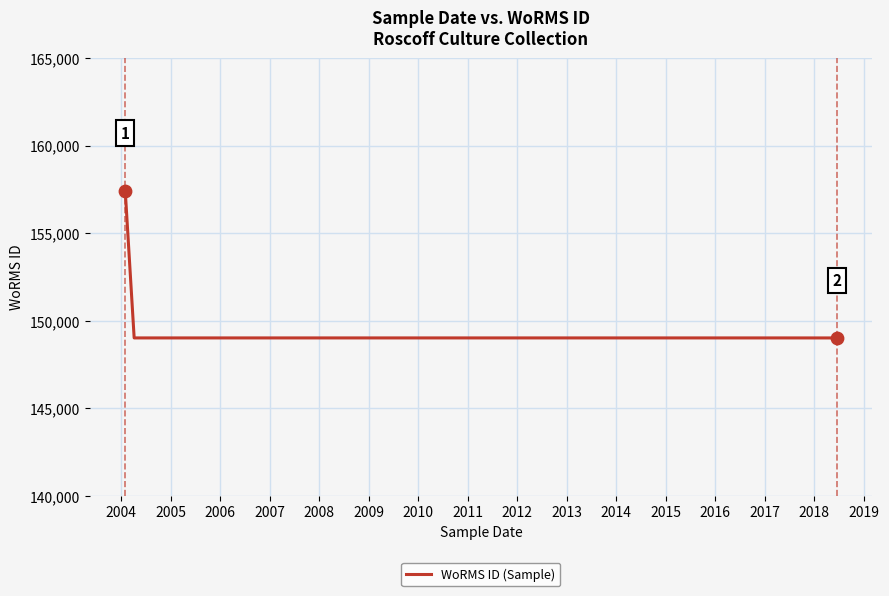

What is the greatest value displayed?

157438